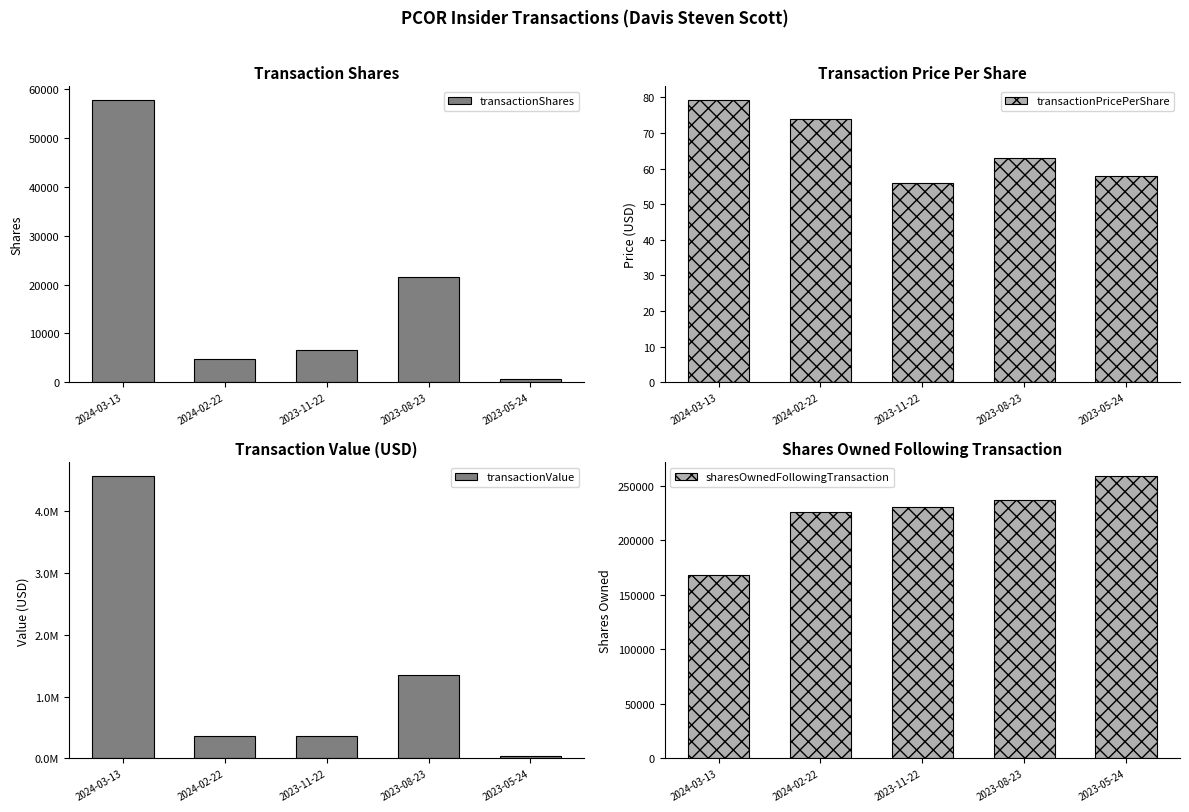

Which has a higher value, 2023-11-22 or 2024-03-13?

2024-03-13